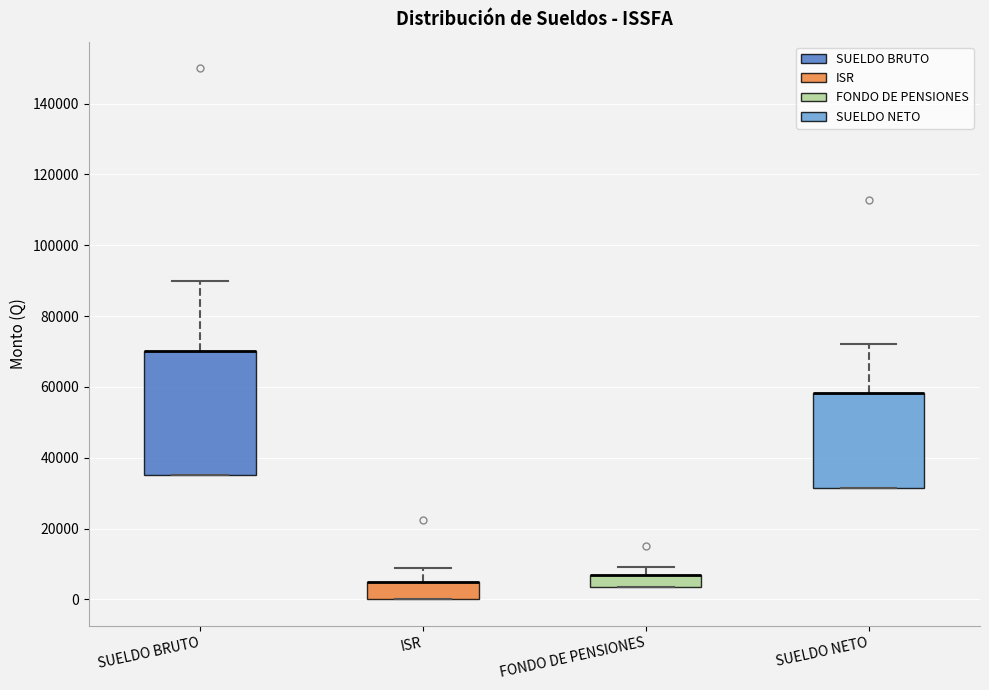

Reading left to right, read every box against the y-axis: the position of its median line, the range the box covers, and the ends of its whiskers. The values are not printed on the chart, so give them approximately, as read against the axis.

SUELDO BRUTO: median 70000 (drawn on the box's upper edge), box 36000 to 70000, whiskers 36000 to 90000
ISR: median 4000 (drawn on the box's upper edge), box 0 to 4000, whiskers 0 to 8000
FONDO DE PENSIONES: median 8000 (drawn on the box's upper edge), box 4000 to 8000, whiskers 4000 to 10000
SUELDO NETO: median 58000 (drawn on the box's upper edge), box 32000 to 58000, whiskers 32000 to 72000